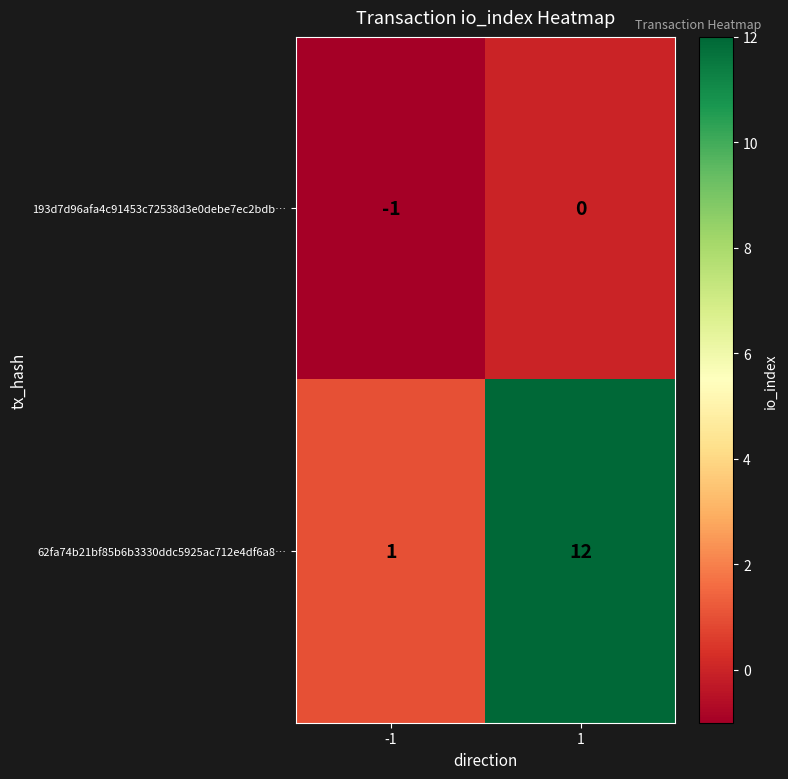

What is the greatest value displayed?

12